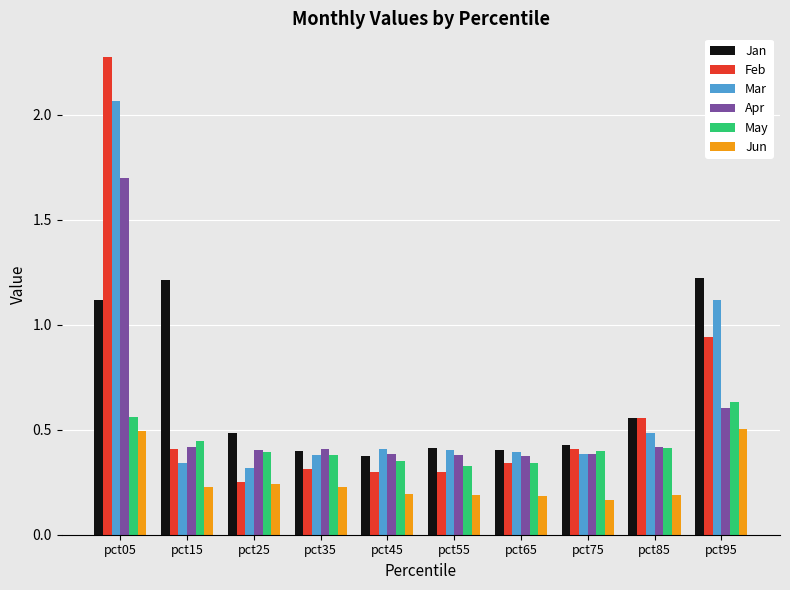

Which label corresponds to the largest value in the chart?

pct05